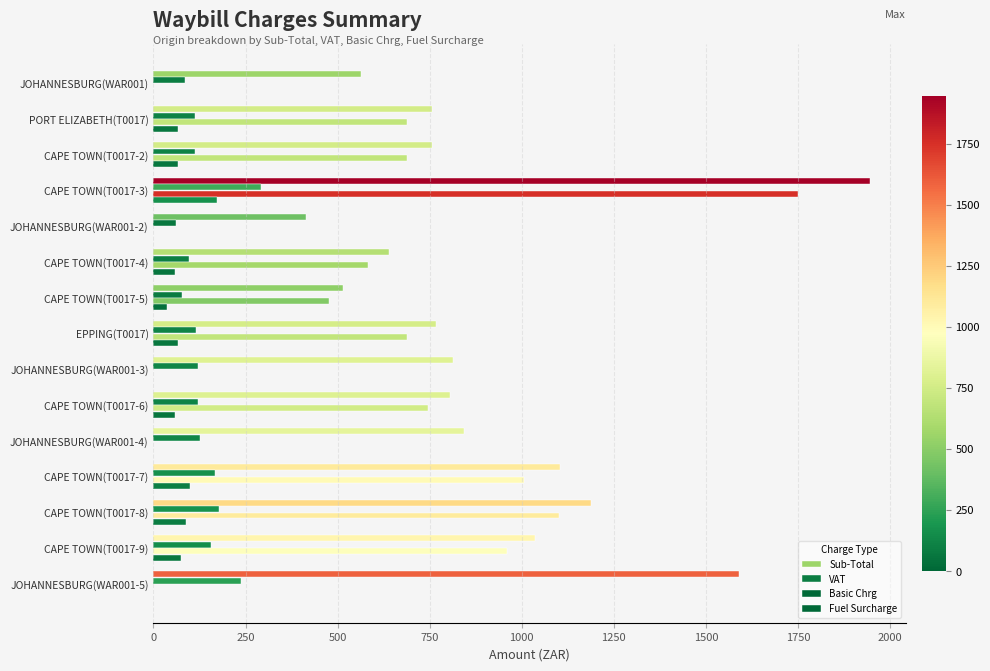

How many data points does each series have?

15